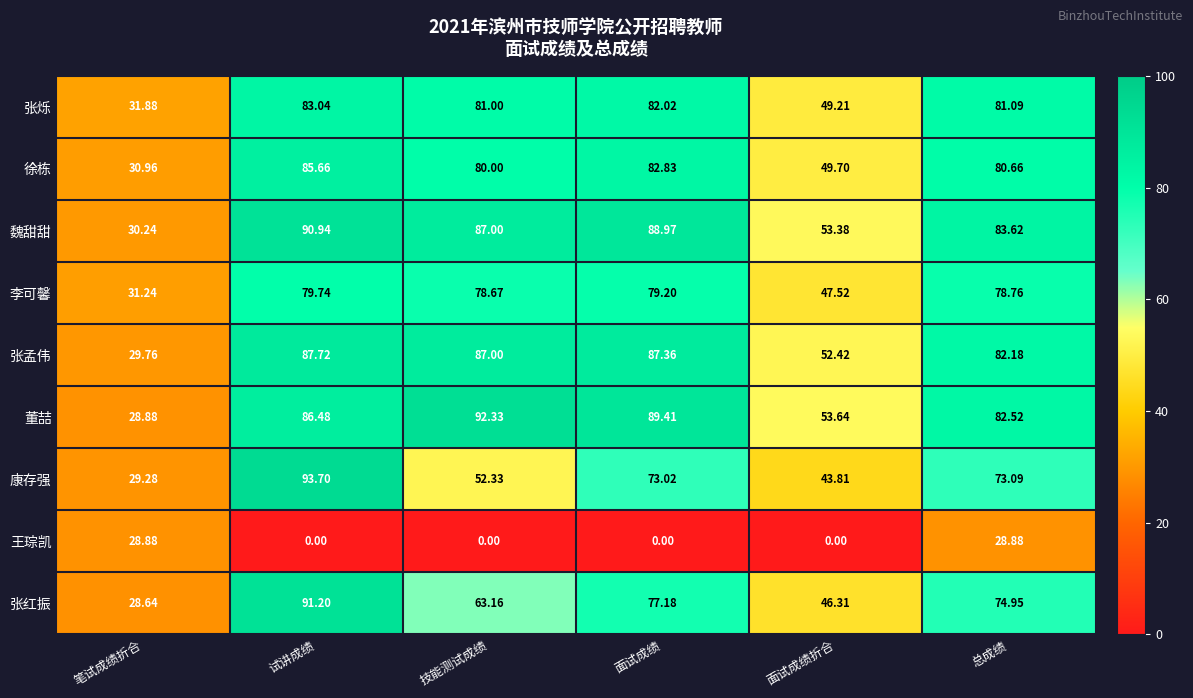

Which series has the largest total across all categories?

魏甜甜